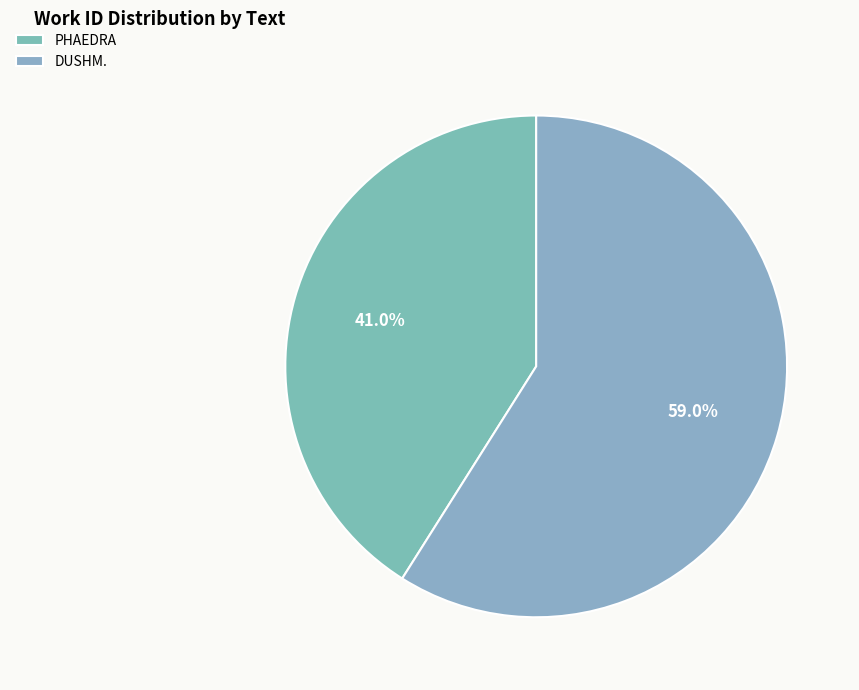

Which has a higher value, DUSHM. or PHAEDRA?

DUSHM.